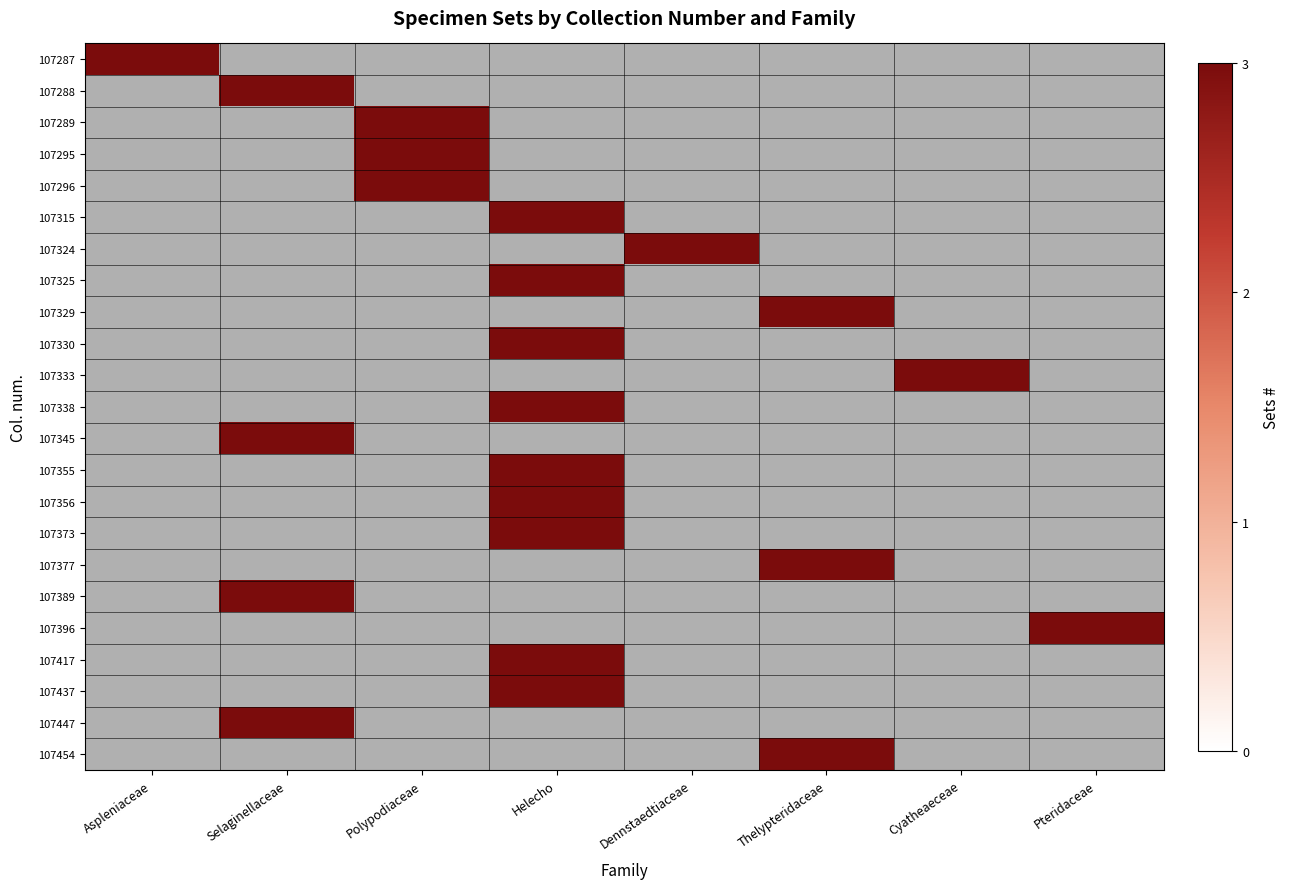

Between Aspleniaceae and Selaginellaceae, which series saw the biggest shift?

107287